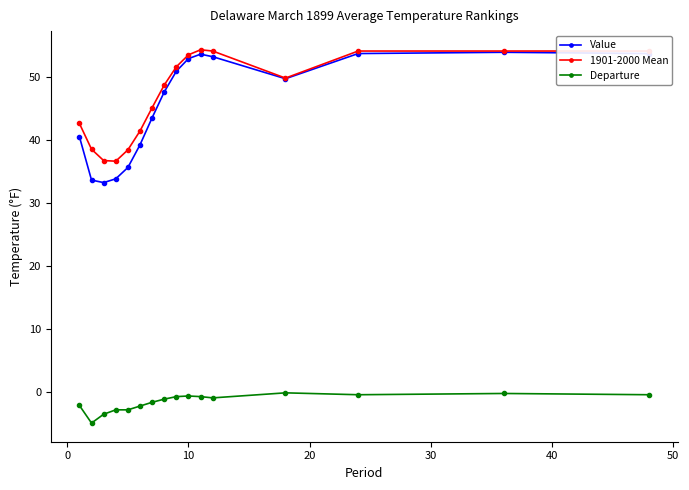

How many data points does each series have?

16